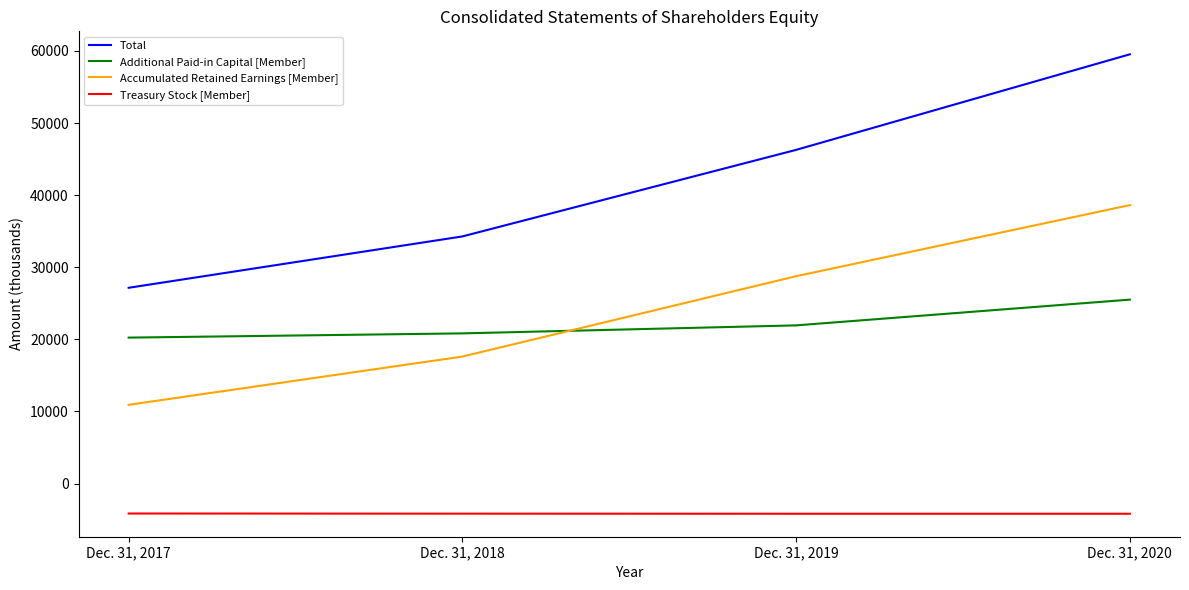

Count the Accumulated Retained Earnings [Member] values in the range 17614 to 38620.

3